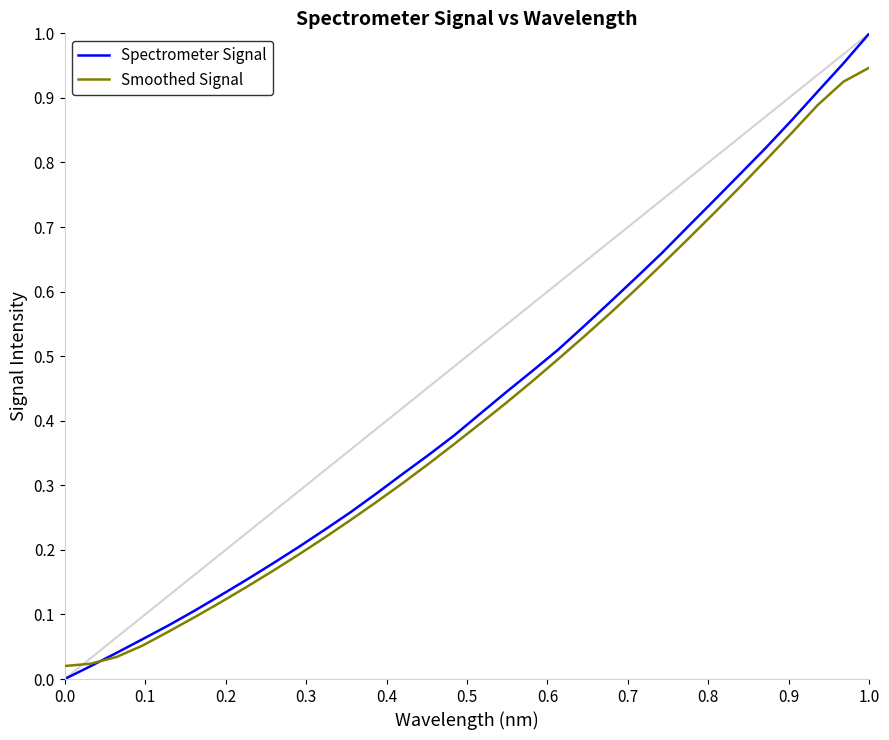

Rank the series by their maximum value, from highest to lowest.

Spectrometer Signal, Smoothed Signal